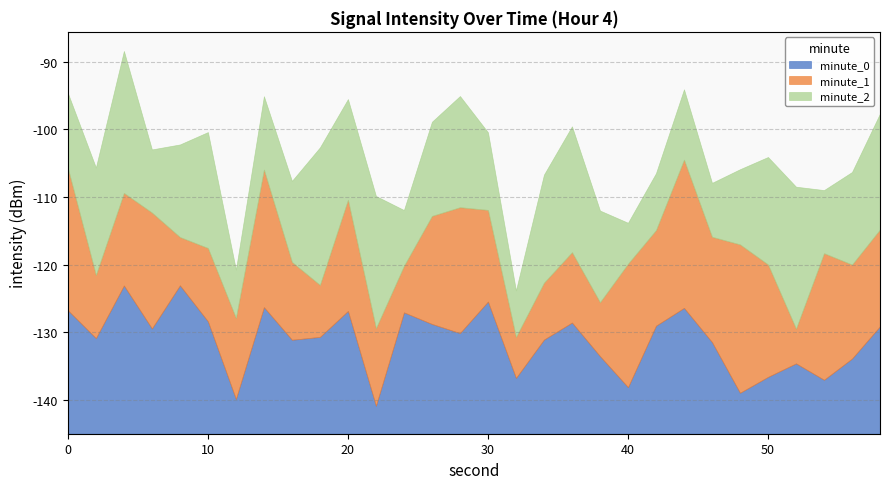

What is the lowest value of the minute_0 series?

4.1